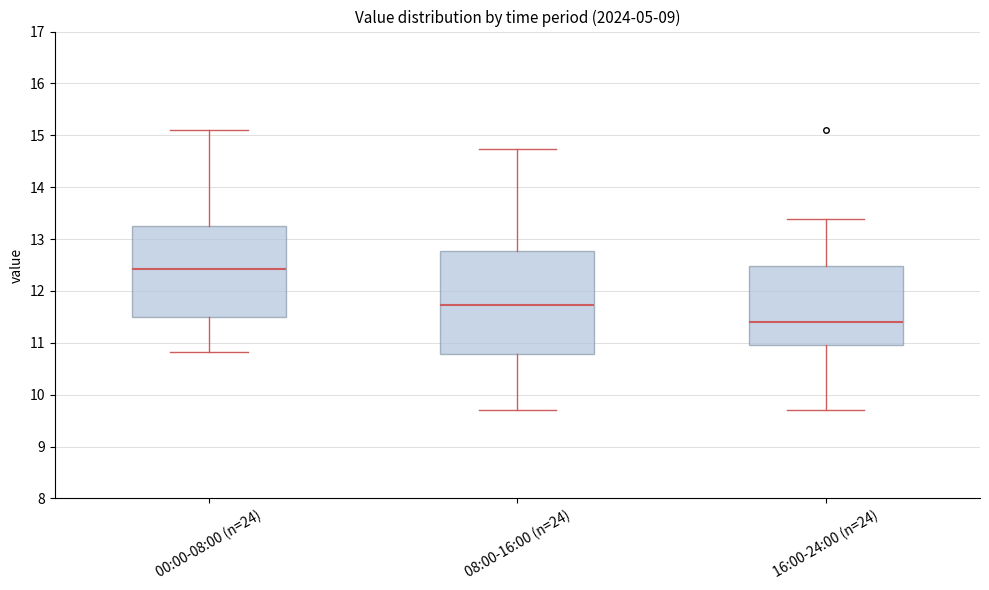

Reading left to right, read every box against the y-axis: the position of its median line, the range the box covers, and the ends of its whiskers. The values are not printed on the chart, so give them approximately, as read against the axis.

00:00-08:00 (n=24): median 12.4, box 11.5 to 13.2, whiskers 10.8 to 15.1
08:00-16:00 (n=24): median 11.7, box 10.8 to 12.8, whiskers 9.7 to 14.7
16:00-24:00 (n=24): median 11.4, box 11.0 to 12.5, whiskers 9.7 to 13.4